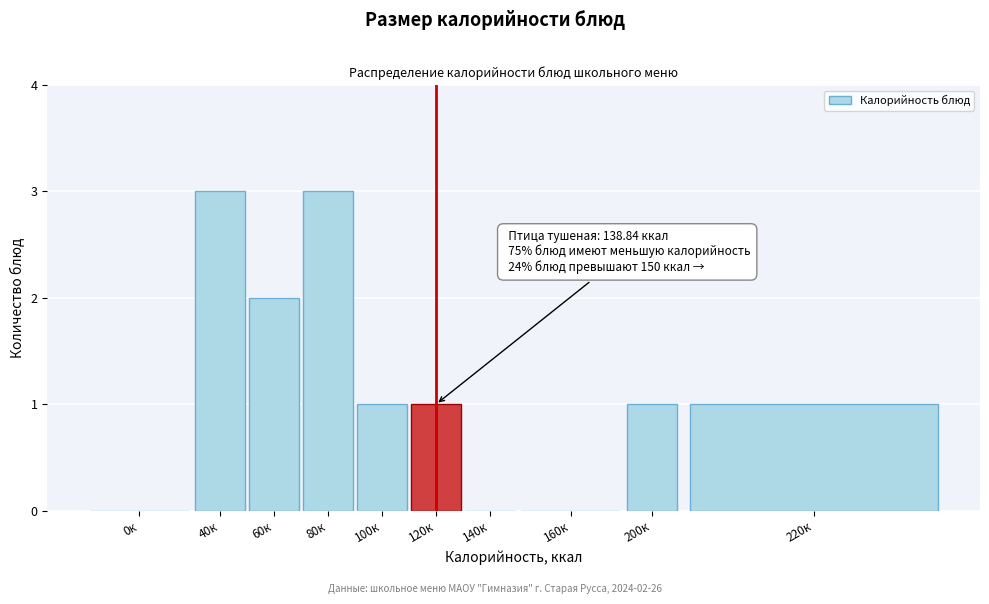

Reading right to left, list all the values displayed in this chart.

220к=1	200к=1	160к=0	140к=0	120к=1	100к=1	80к=3	60к=2	40к=3	0к=0